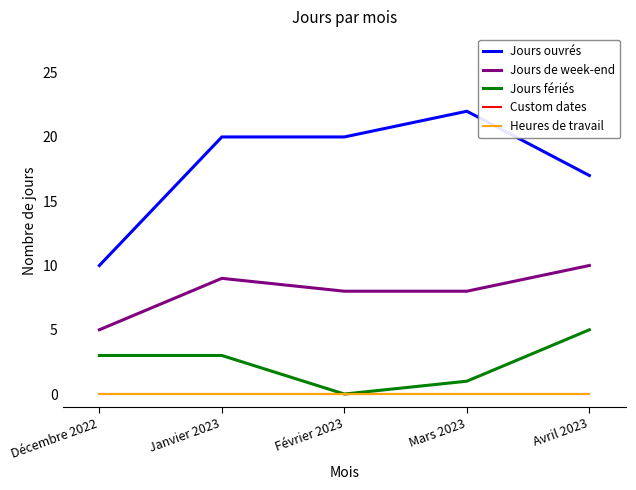

Which series has the largest total across all categories?

Jours ouvrés